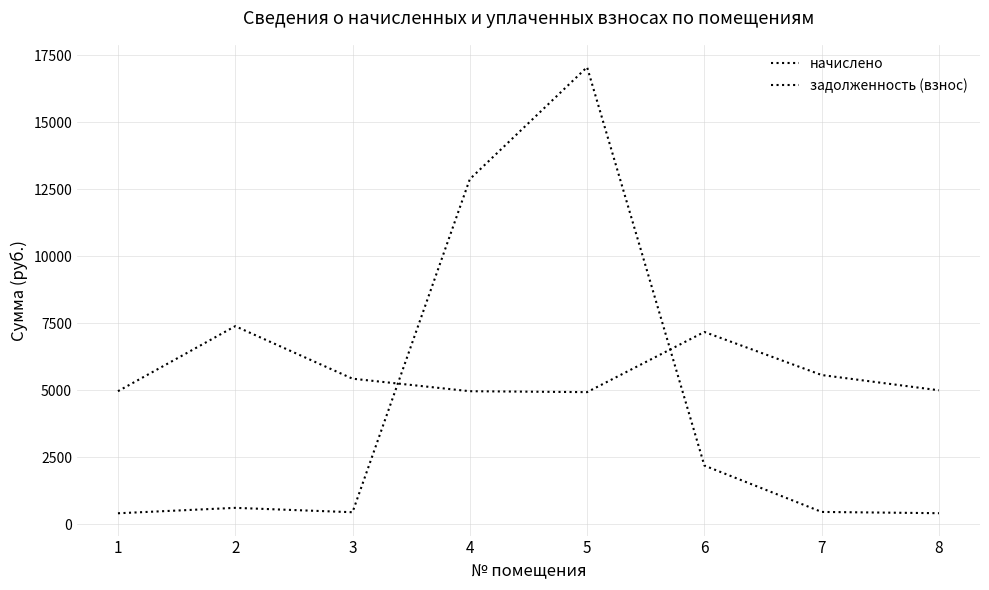

Reading left to right, extract all data points from this chart.

начислено: 4965.1	7390.8	5432.0	4965.1	4931.0	7174.4	5568.7	4999.3
задолженность (взнос): 413.8	615.9	452.7	12871.9	17048.9	2192.1	464.1	416.6